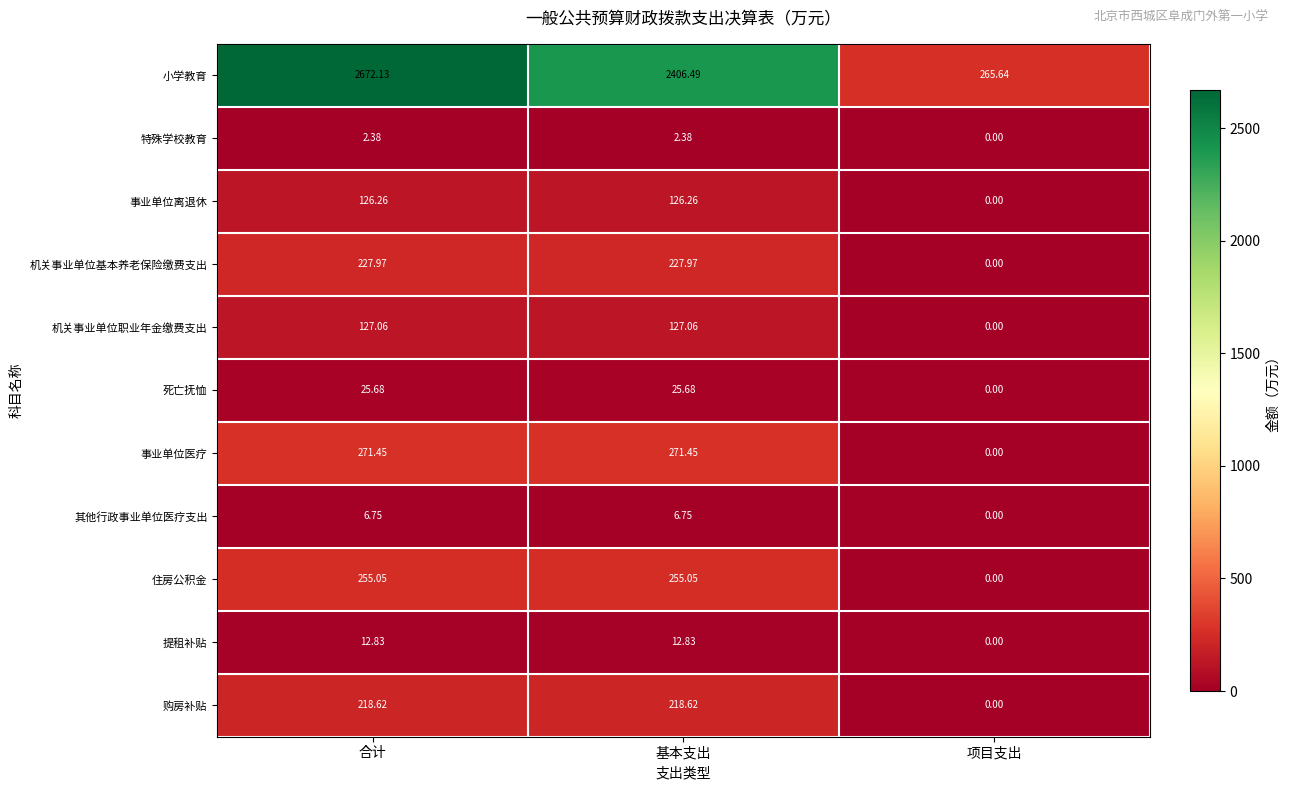

Is the value of 死亡抚恤 at 合计 greater than the value of 购房补贴 at 基本支出?

No